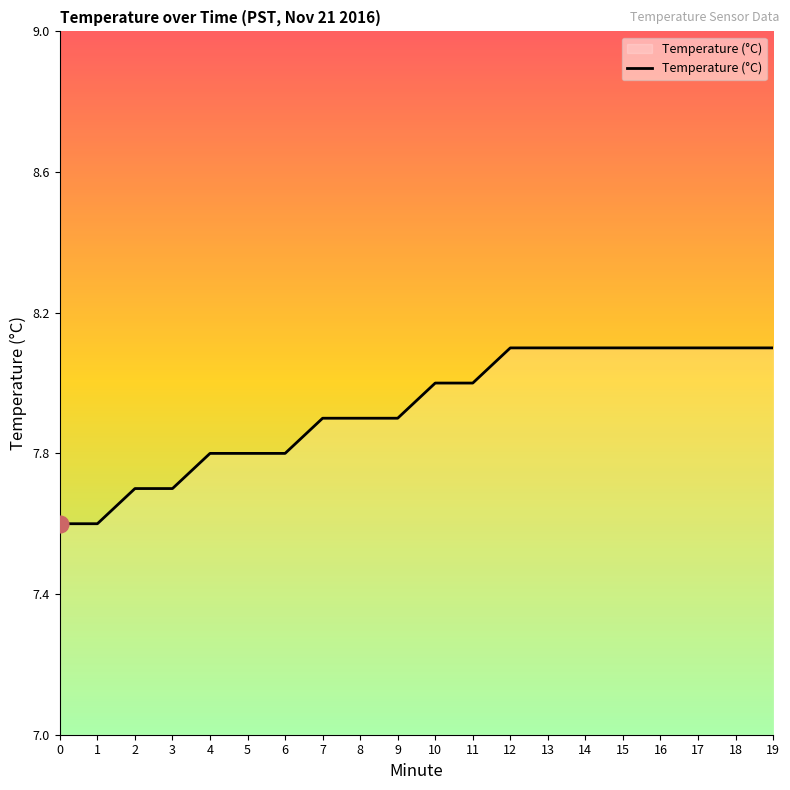

Is it true that the value at 2 is 11.6?

False